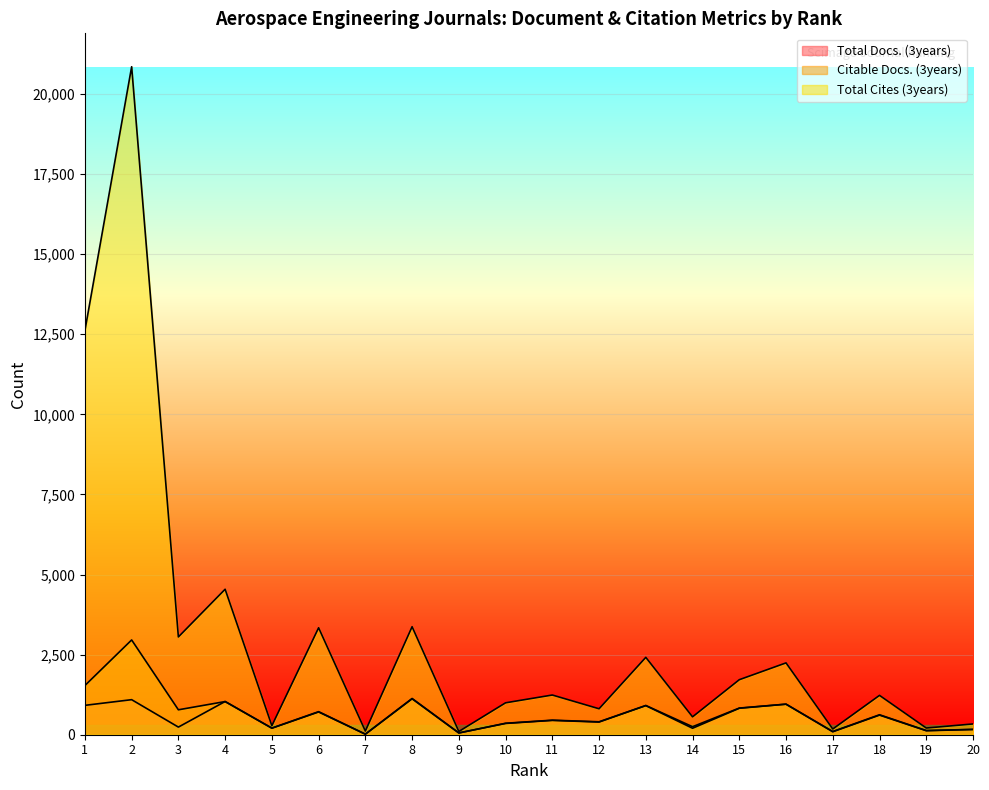

How many lines are shown in the chart?

3